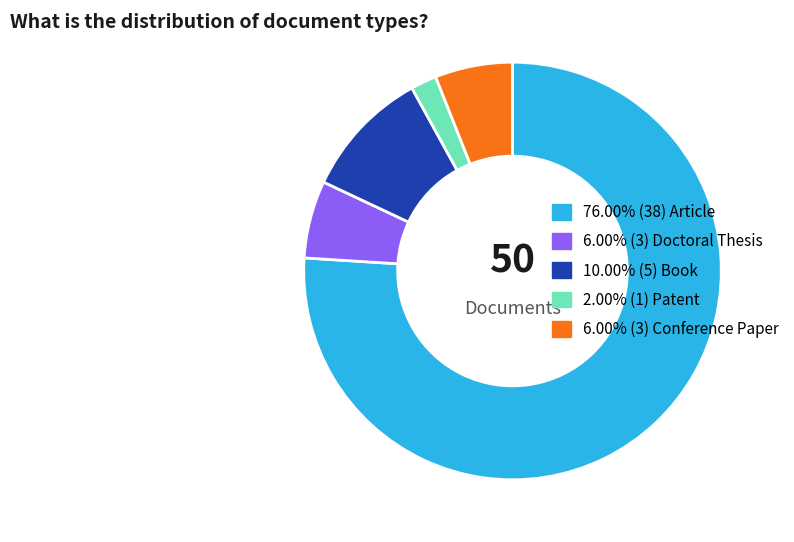

Does any single category account for the majority?

Yes